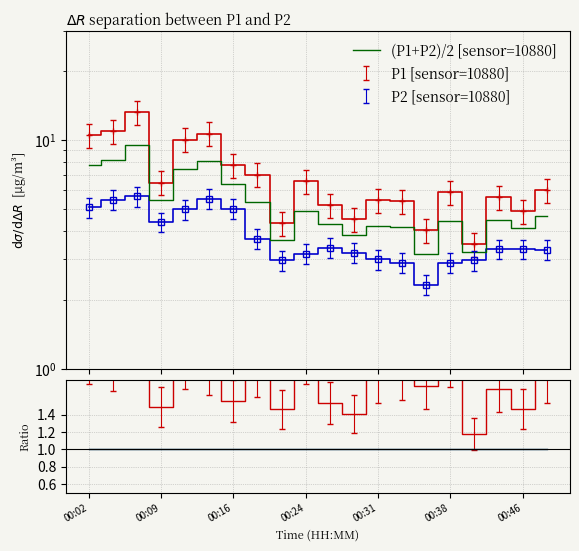

What is the change in value from 00:16 to 10?

-5.2